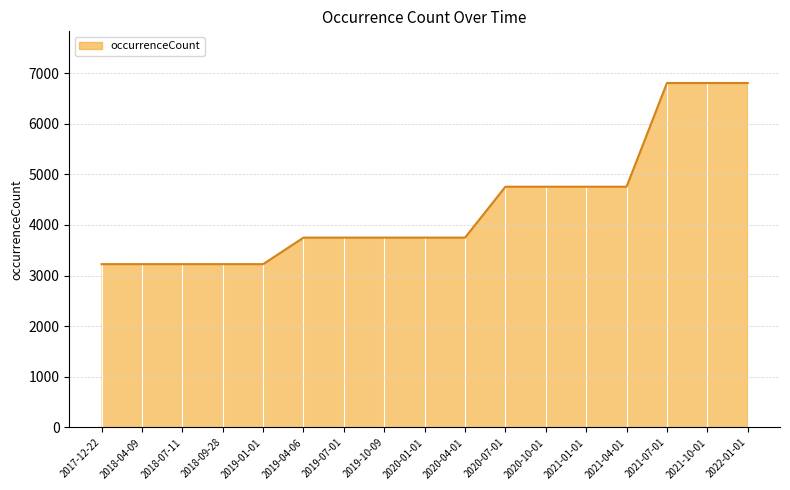

What is the difference between the values at 2019-07-01 and 2021-07-01?

3053